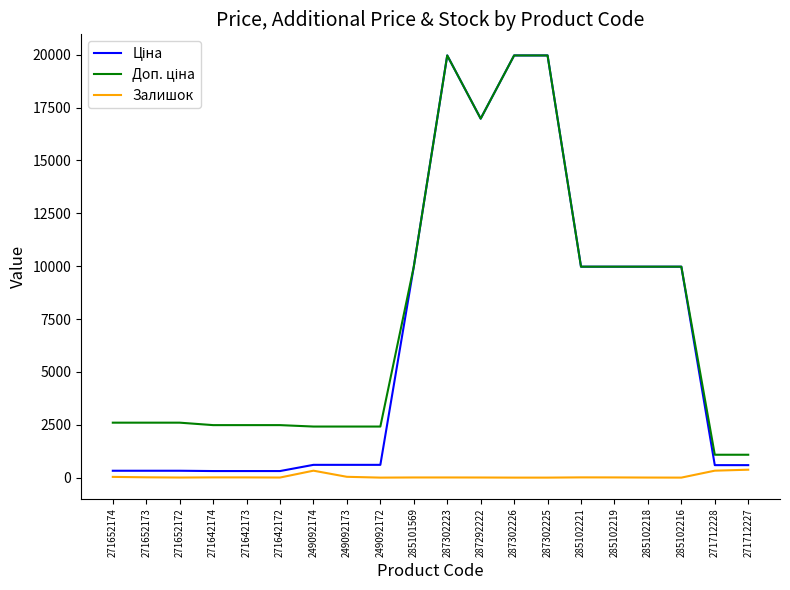

Is it true that Залишок equals 34.0 at 271652174?

True